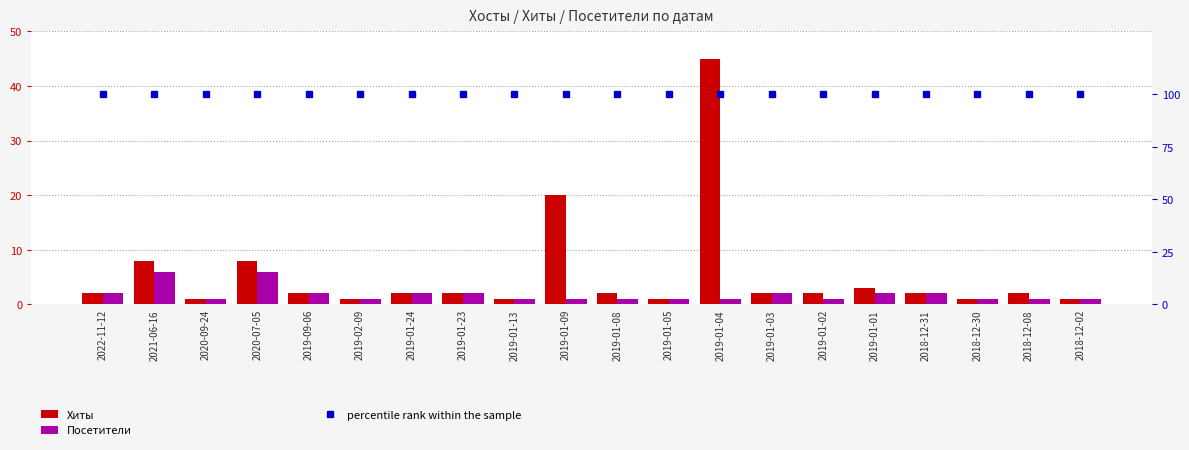

The value of Посетители at 2018-12-02 is 1. True or false?

False